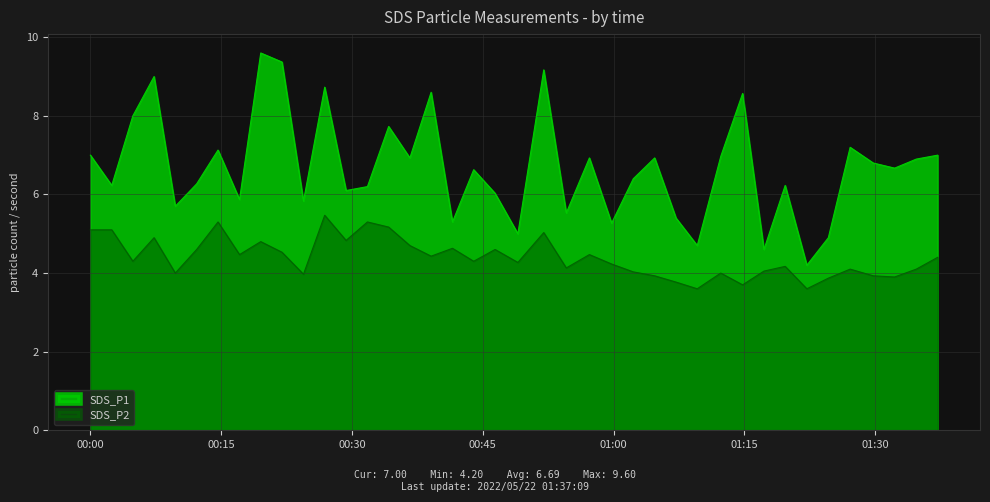

How many interior local valleys does the SDS_P2 series have?

13